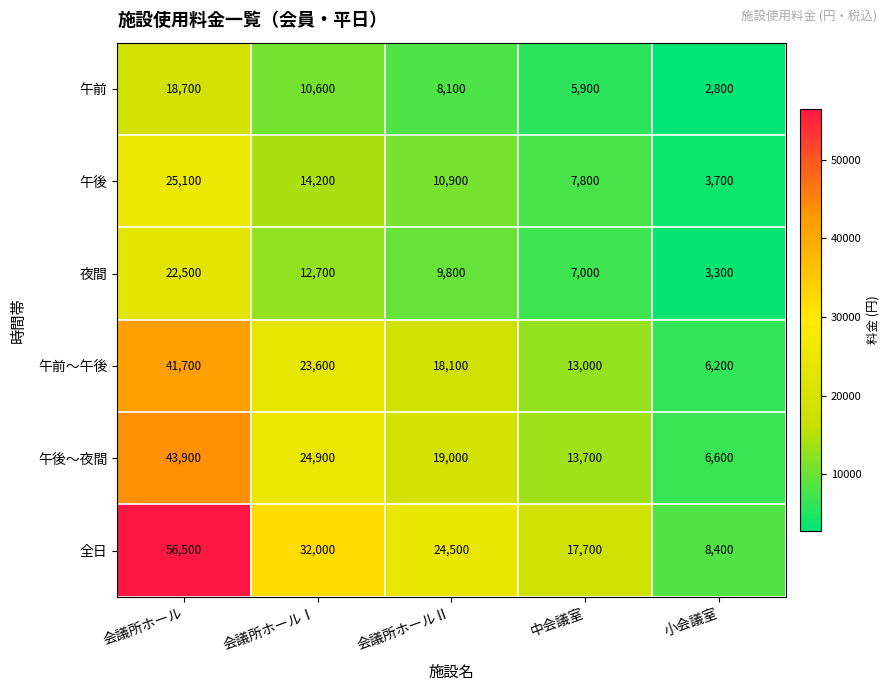

At how many categories does at least one series exceed 7317?

5